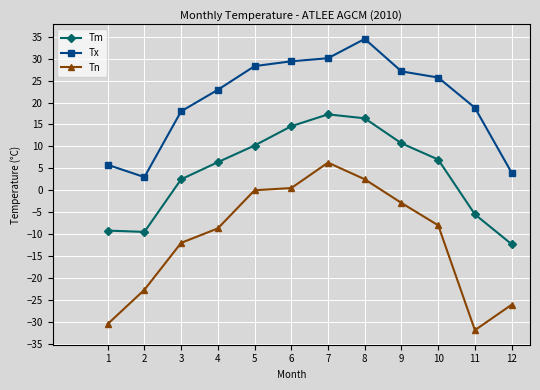

True or false: Tm has a value of -20.8 at 12.

False